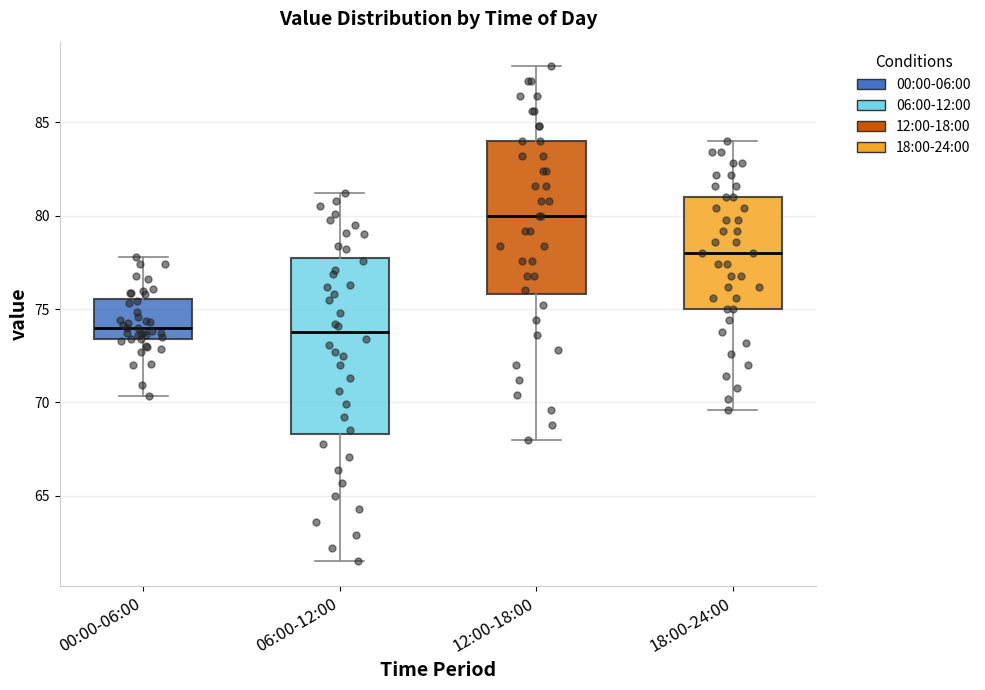

Reading left to right, transcribe this box plot: for each box, give where its median line is, the range the box spans, and where its two whiskers end, as read against the y-axis. The values are not printed on the chart, so give them approximately, as read against the axis.

00:00-06:00: median 74.0, box 73.5 to 75.5, whiskers 70.5 to 78.0
06:00-12:00: median 74.0, box 68.5 to 78.0, whiskers 61.5 to 81.0
12:00-18:00: median 80.0, box 76.0 to 84.0, whiskers 68.0 to 88.0
18:00-24:00: median 78.0, box 75.0 to 81.0, whiskers 69.5 to 84.0